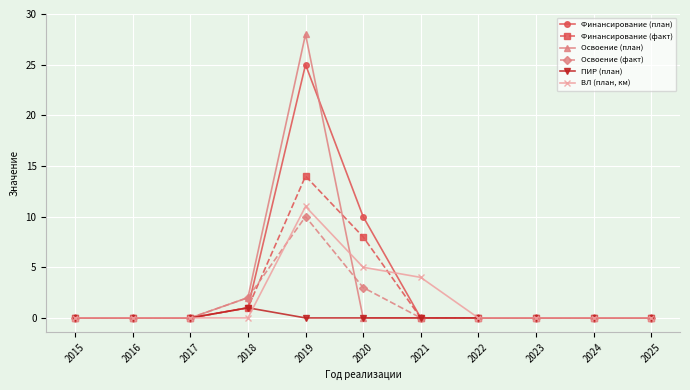

Which series has the largest range (max minus min)?

Освоение (план)